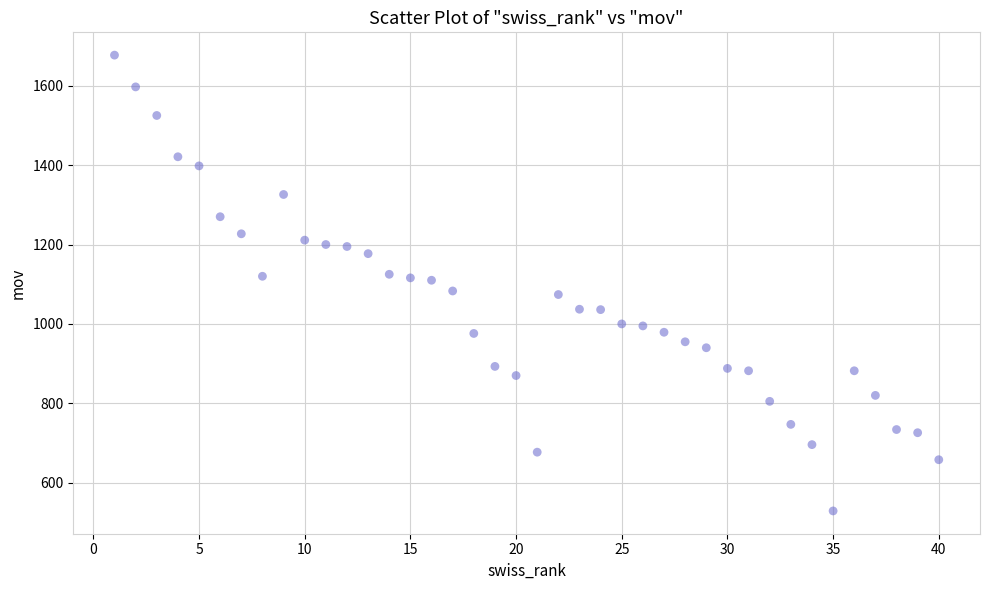

What is the range of Y values (max minus min)?

1148